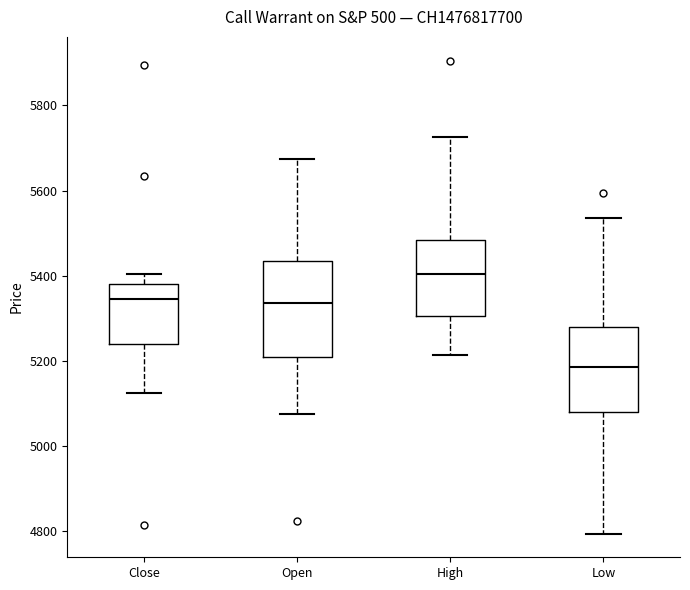

Which box is the tallest, from its lower edge to its upper edge?

Open